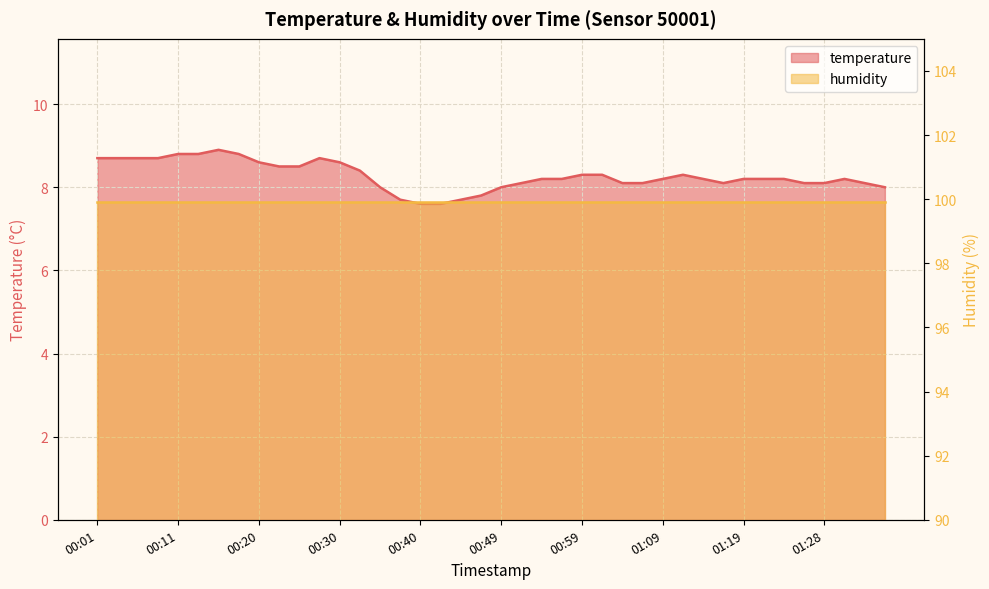

List the labels in order of value, largest first.

00:15, 00:11, 00:13, 00:18, 00:01, 00:03, 00:06, 00:08, 00:28, 00:20, 00:30, 00:23, 00:25, 00:32, 00:59, 01:02, 01:11, 00:54, 00:57, 01:09, 01:14, 01:19, 01:21, 01:24, 01:31, 00:52, 01:04, 01:07, 01:16, 01:26, 01:28, 01:33, 00:35, 00:49, 01:36, 00:47, 00:37, 00:45, 00:40, 00:42